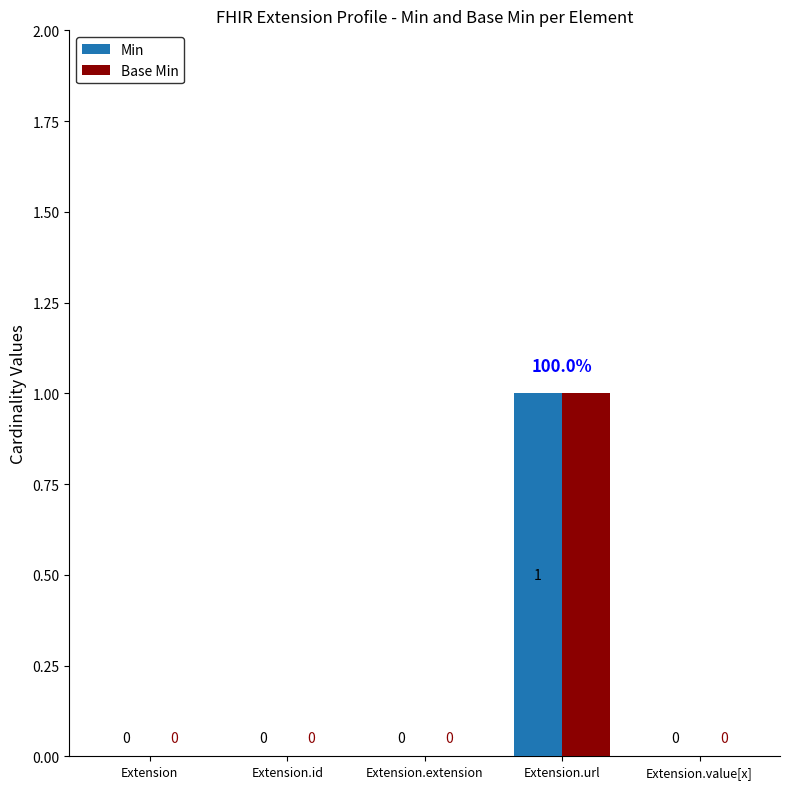

Reading right to left, list all the values displayed in this chart.

Min: Extension.value[x]=0	Extension.url=1	Extension.extension=0	Extension.id=0	Extension=0
Base Min: Extension.value[x]=0	Extension.url=1	Extension.extension=0	Extension.id=0	Extension=0